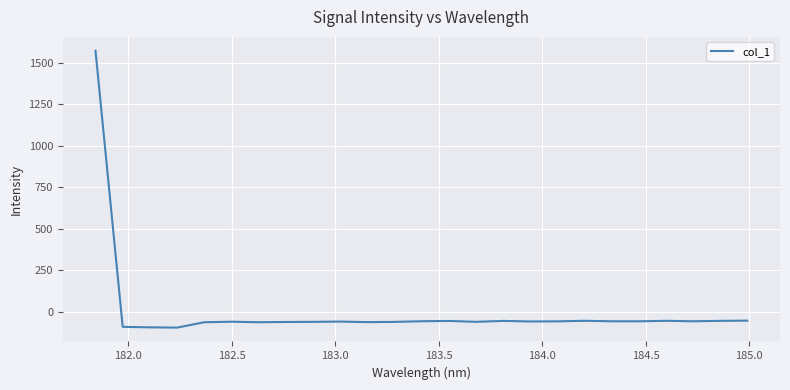

What is the greatest value displayed?

1572.2